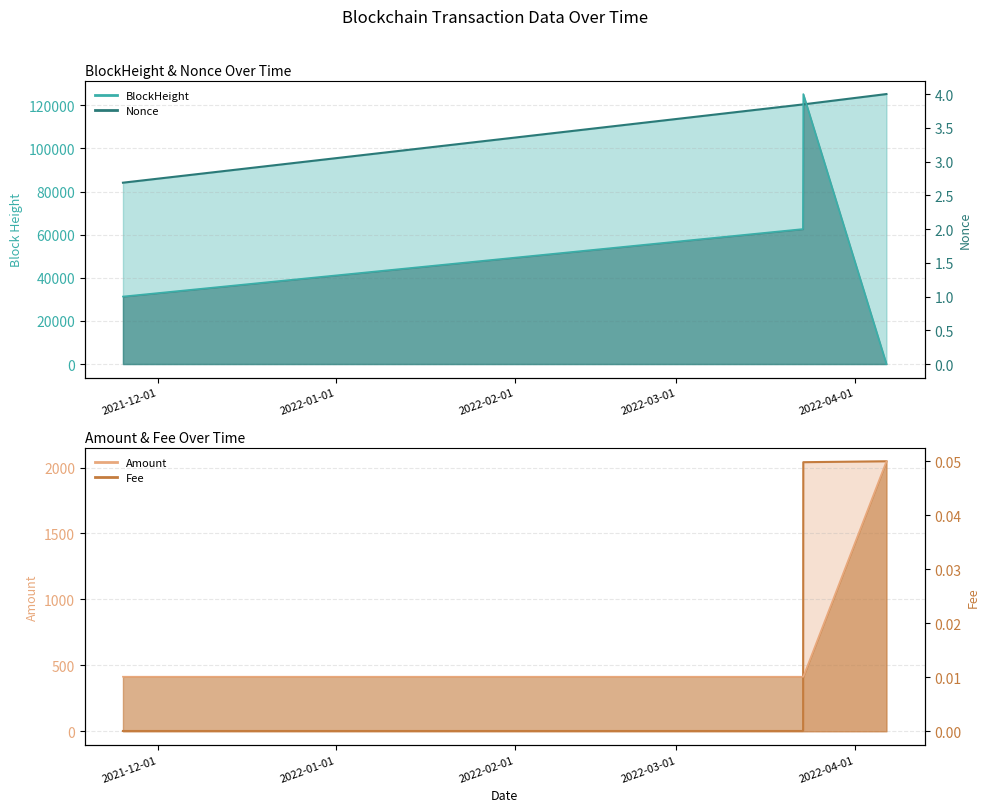

True or false: Nonce and BlockHeight cross at least once.

False